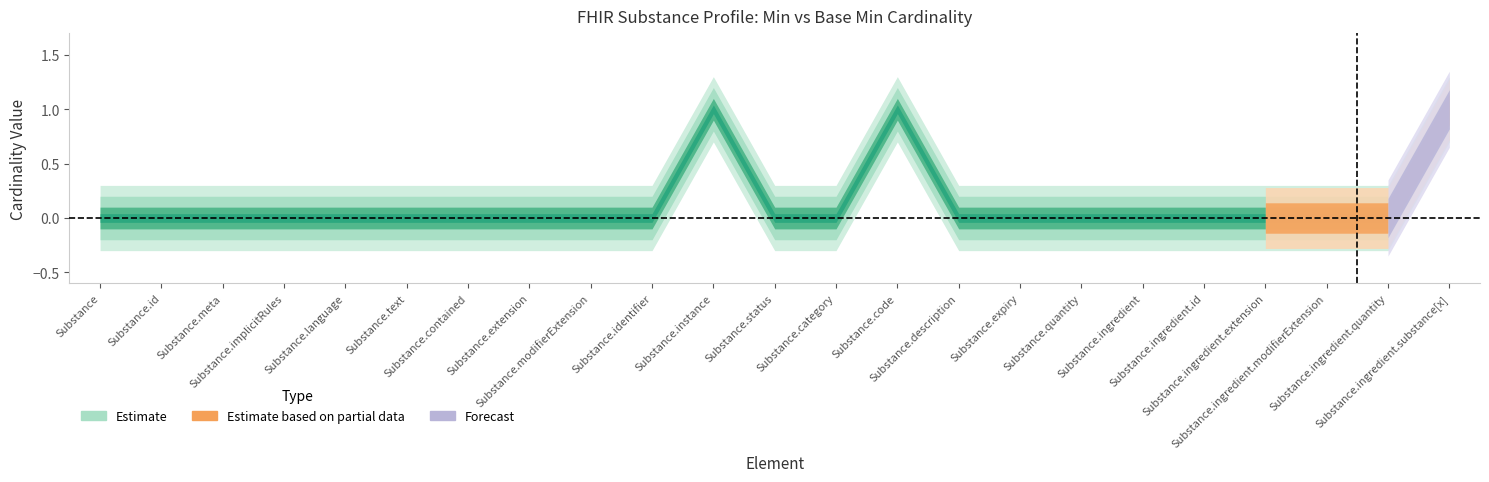

True or false: Min and Base Min intersect in this chart.

False